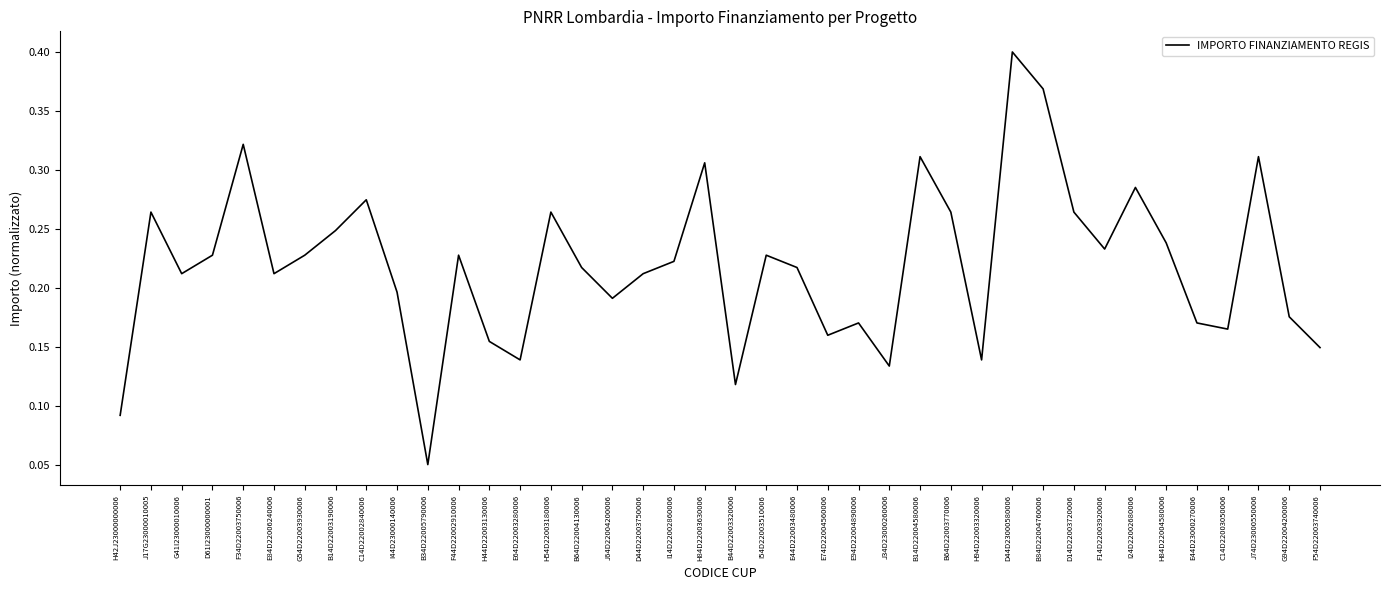

At which label is the value closest to 0?

B34D22005790006